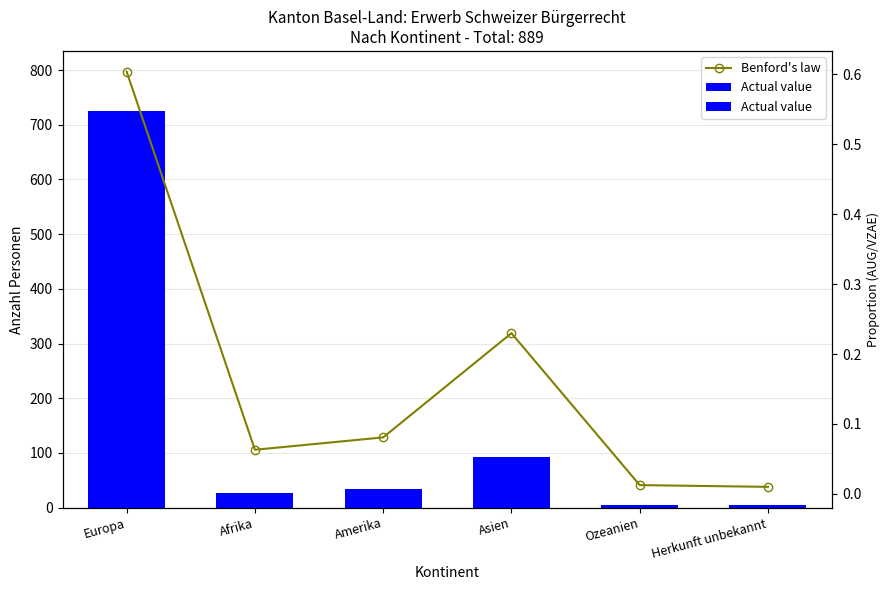

What is the sum of the Benford's law values at Afrika and Amerika?

0.1